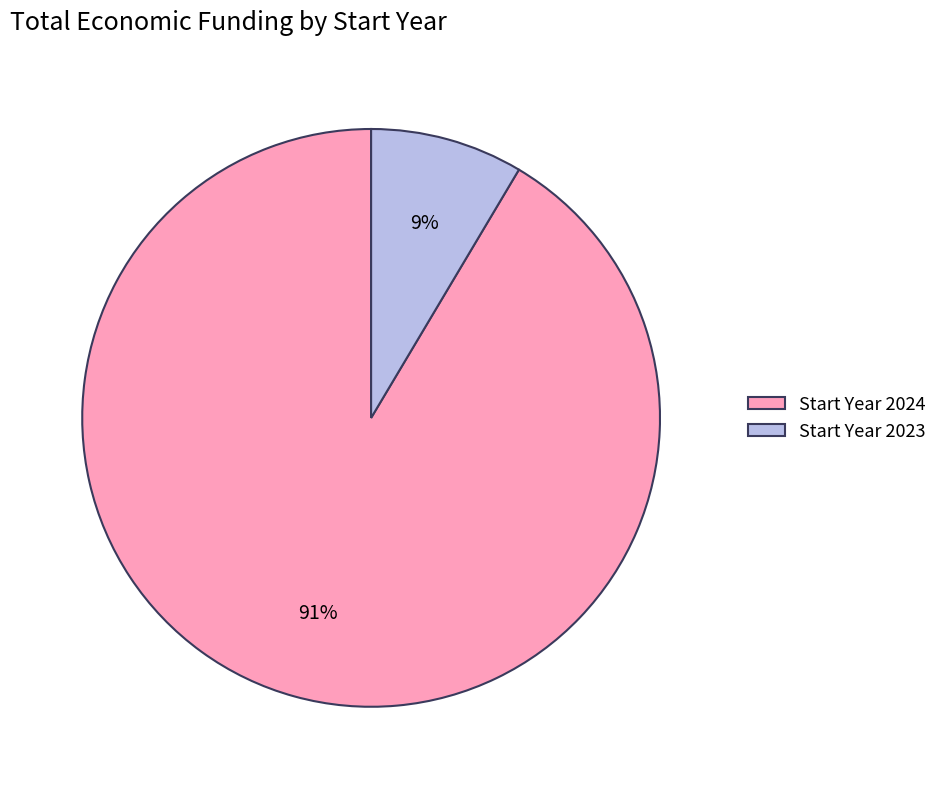

Which has a higher value, Start Year 2024 or Start Year 2023?

Start Year 2024